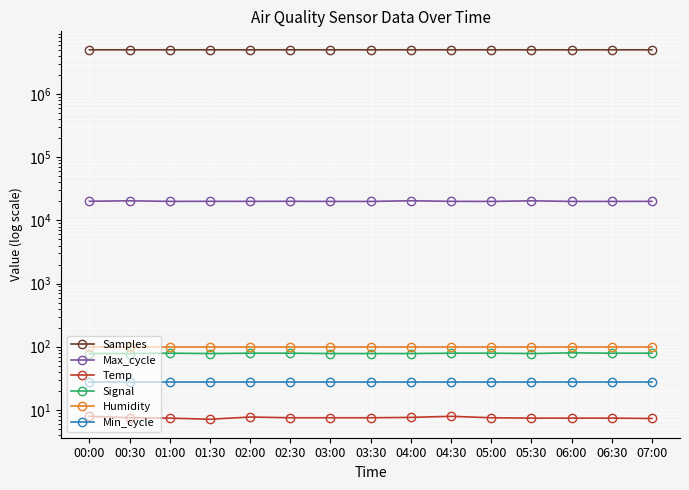

What is the value of the Samples point at the 2nd from the left?

5054422.0